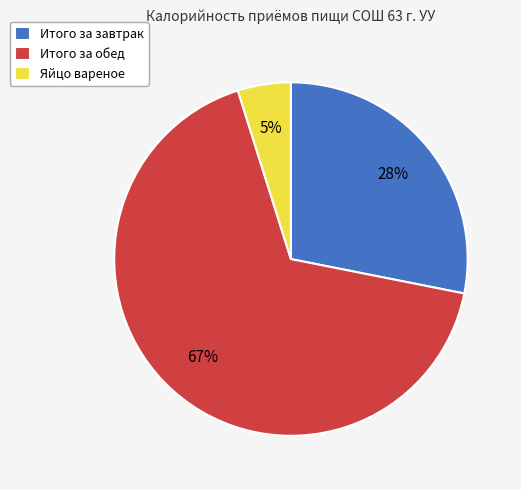

Is the sum of Итого за завтрак and Яйцо вареное greater than half?

No